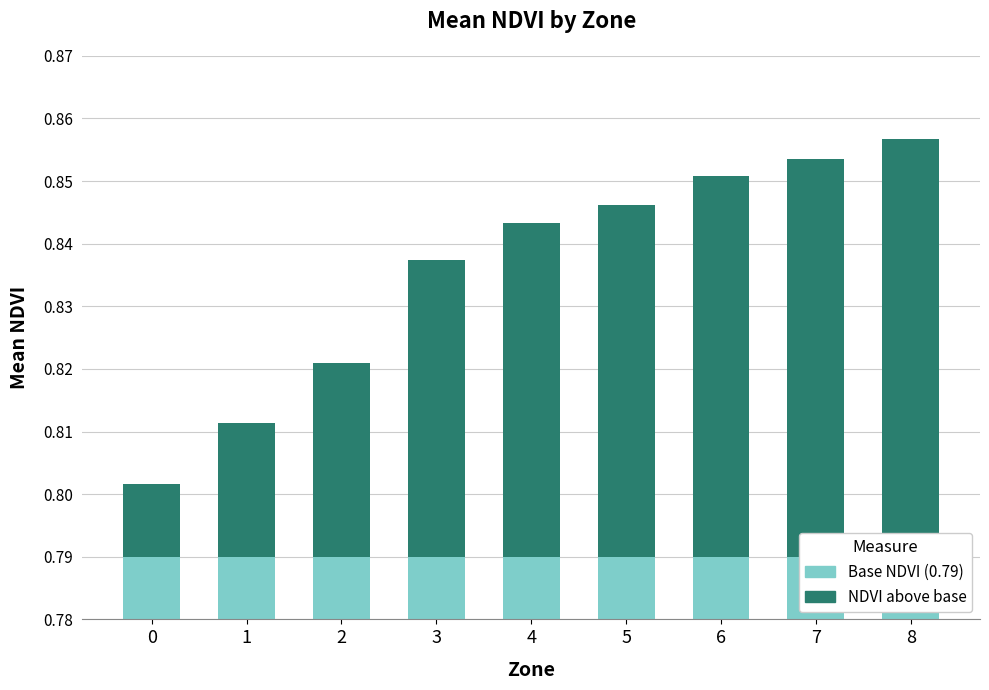

What is the maximum value for NDVI above base?

0.1